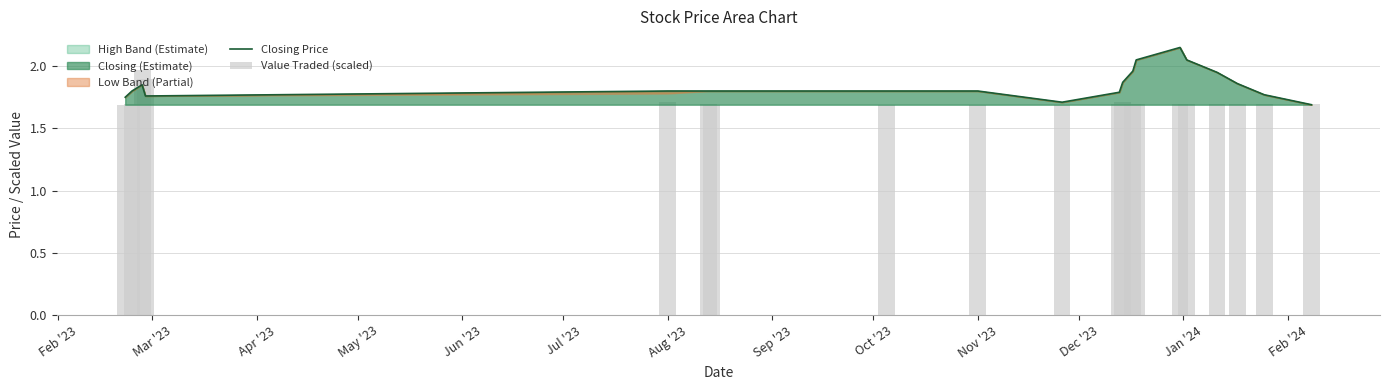

What is the smallest value displayed?

1.7